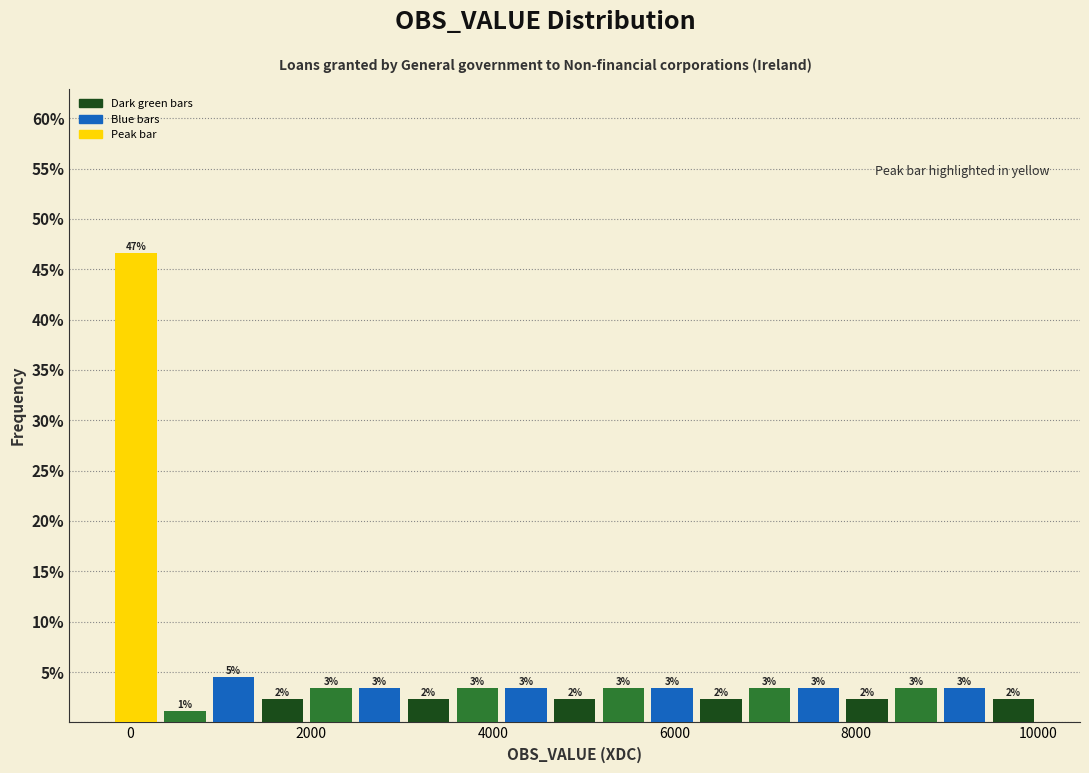

Around what value on the x-axis is the tallest bar? Give the approximate position of its centre, as read against the axis.

0